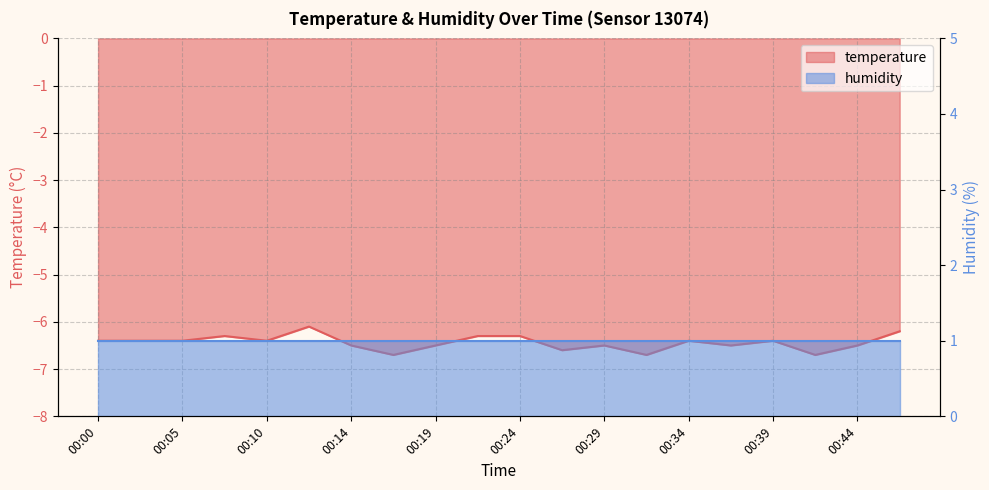

What is the change in value from 00:27 to 00:46?

+0.4